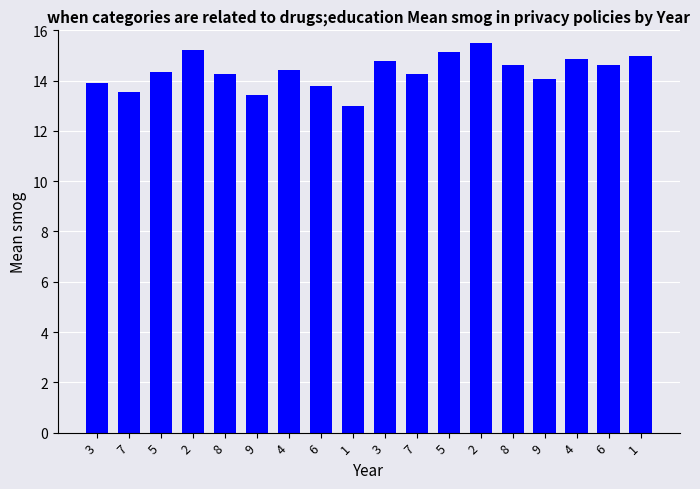

Reading right to left, extract all data points from this chart.

1=15.0	6=14.6	4=14.9	9=14.1	8=14.6	2=15.5	5=15.1	7=14.2	3=14.8	1=13.0	6=13.8	4=14.4	9=13.4	8=14.2	2=15.2	5=14.3	7=13.5	3=13.9